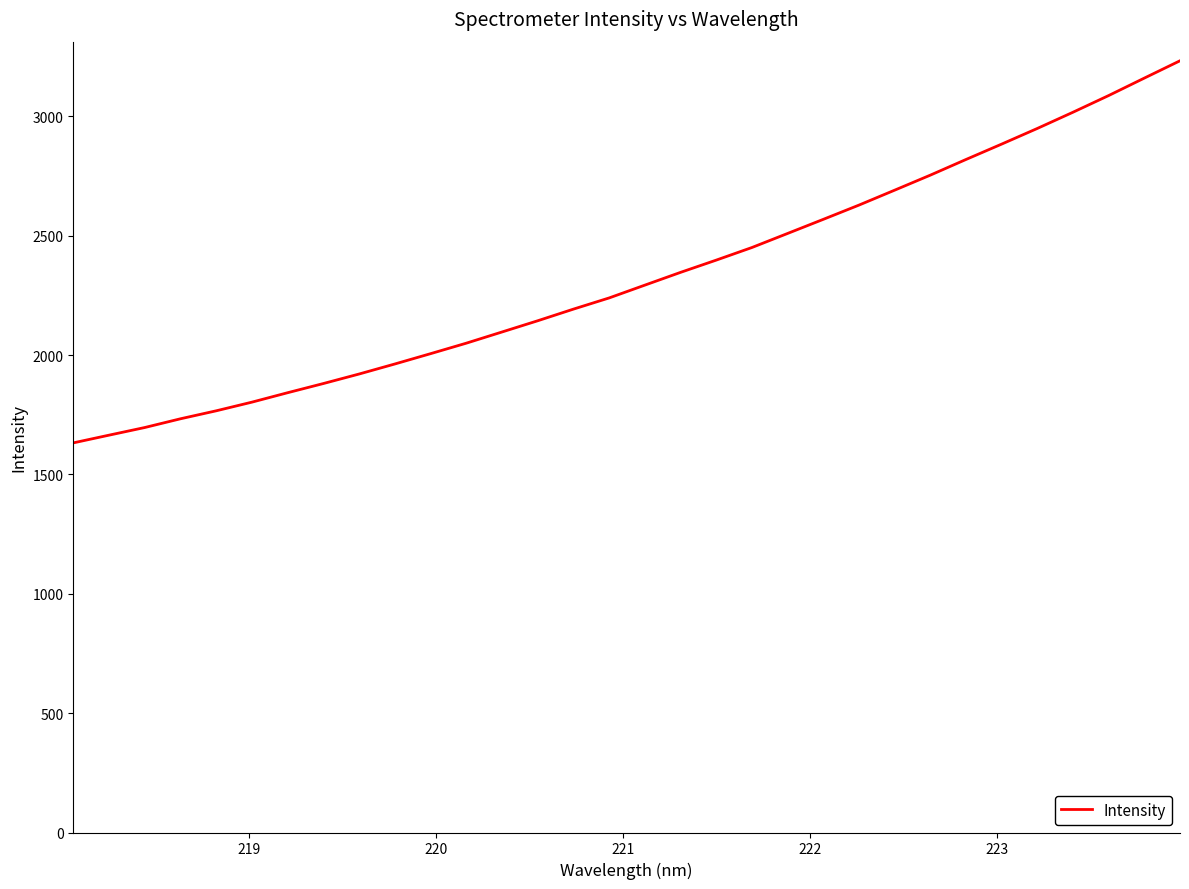

What is the maximum value shown in the chart?

3232.6